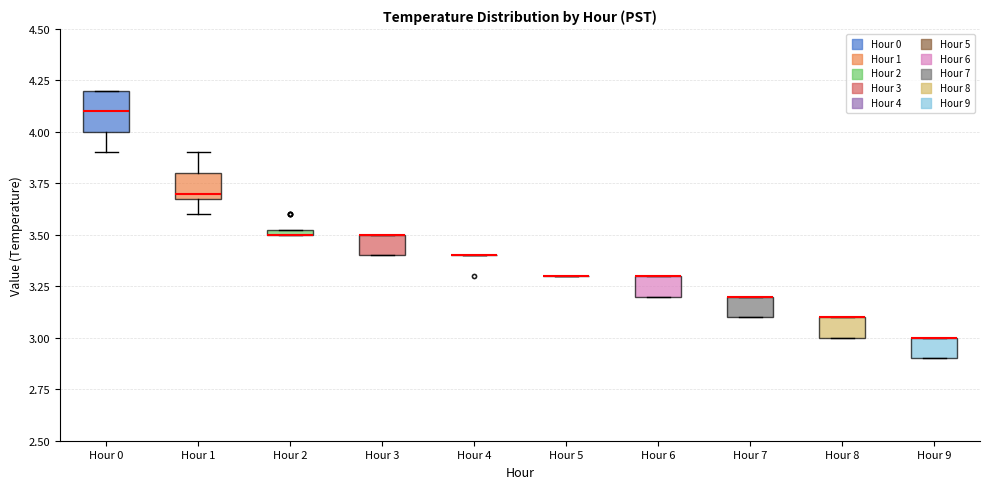

Where does the lower whisker of the box for Hour 1 end on the y-axis? The values are not printed on the chart, so give them approximately, as read against the axis.

3.60